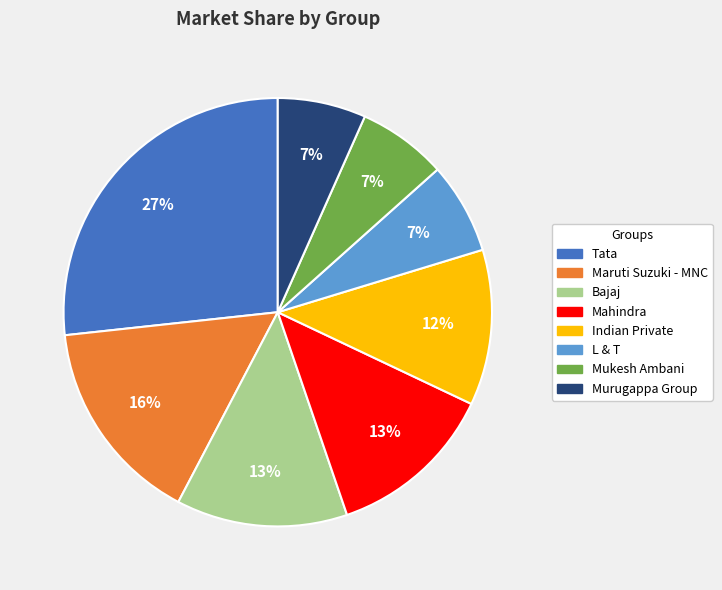

What is the largest slice in the pie chart?

Tata